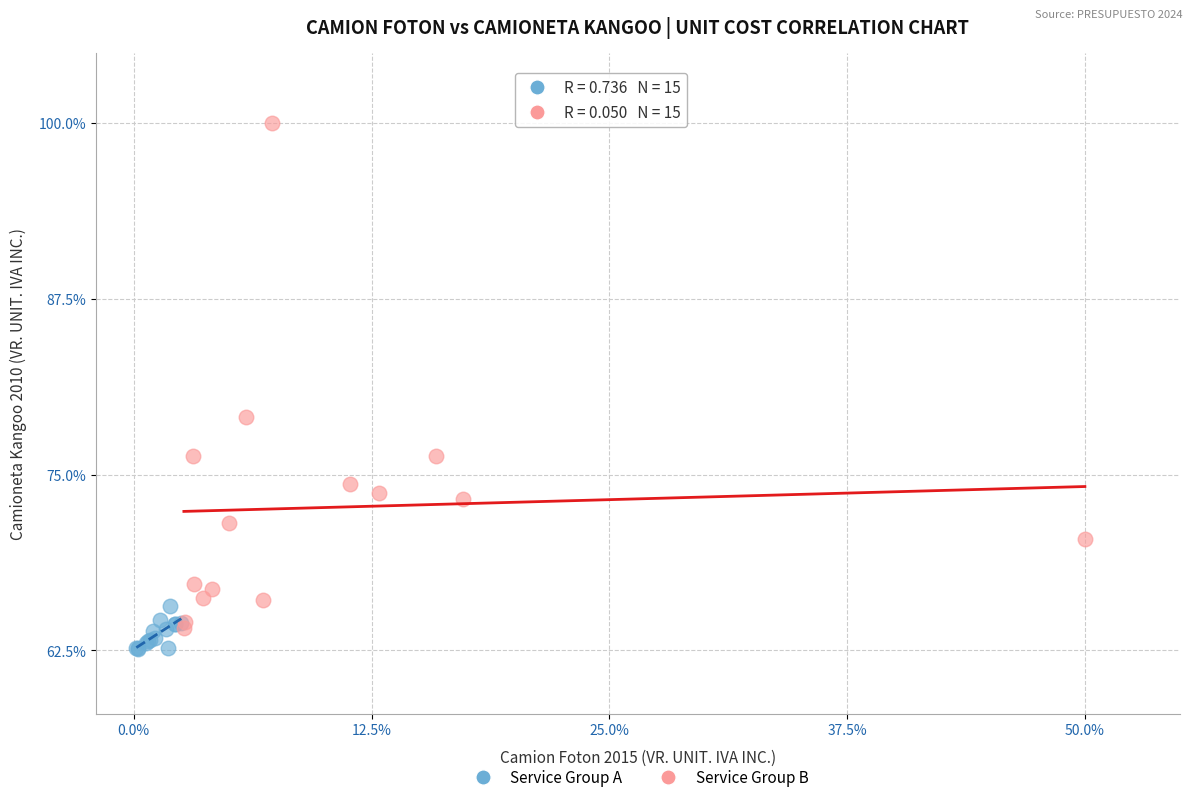

Which series reaches the maximum Y coordinate?

Service Group B